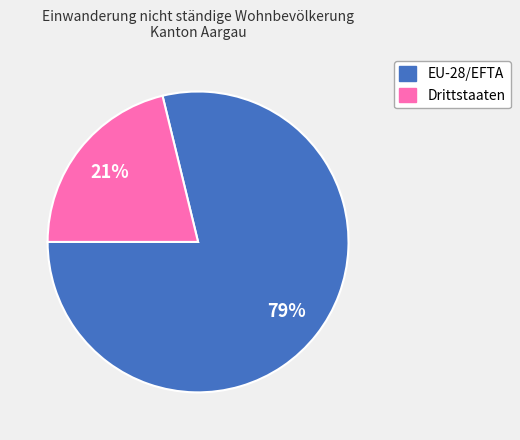

How many slices are in this pie chart?

2